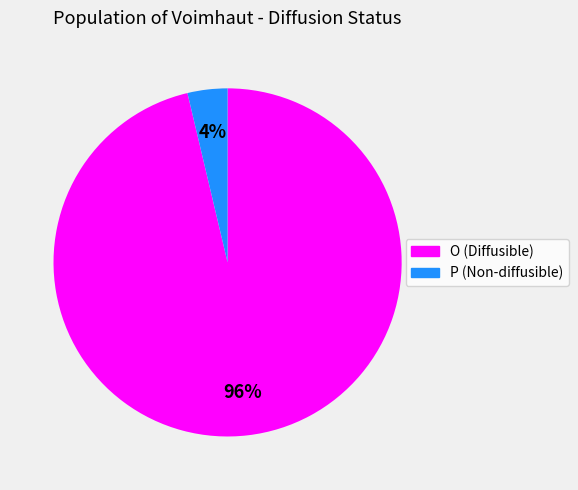

To the nearest percent, what percentage of the pie is P?

4%